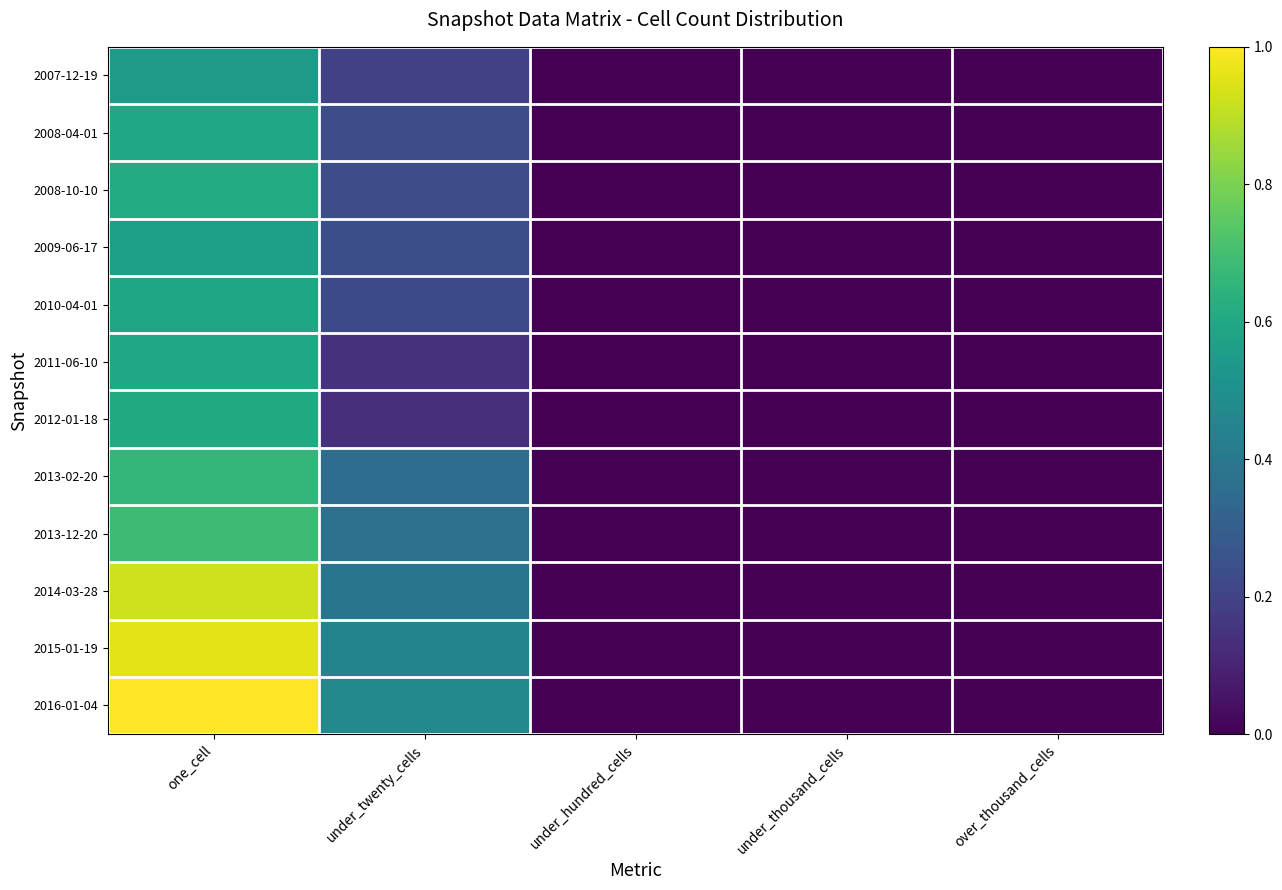

Which has a higher value, over_thousand_cells or one_cell?

one_cell